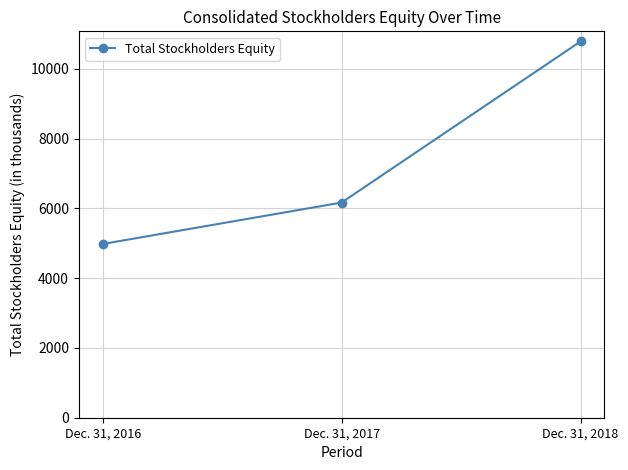

What is the ratio of the value at Dec. 31, 2016 to the value at Dec. 31, 2018?

0.5